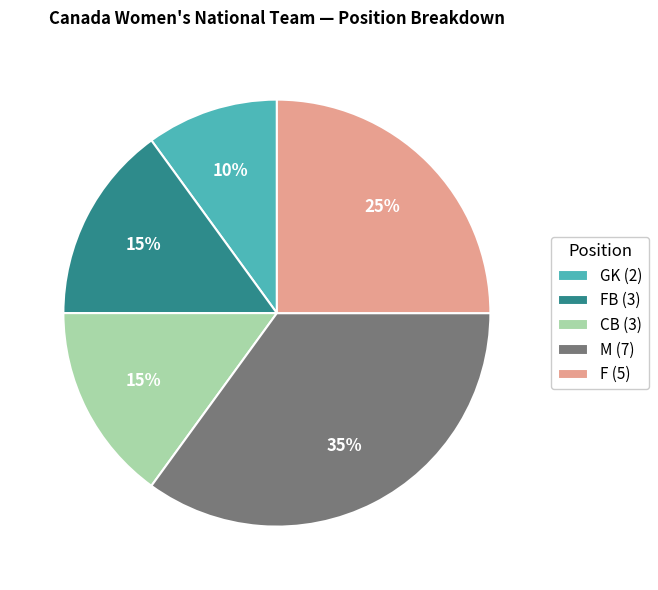

What is the largest slice in the pie chart?

M (7)